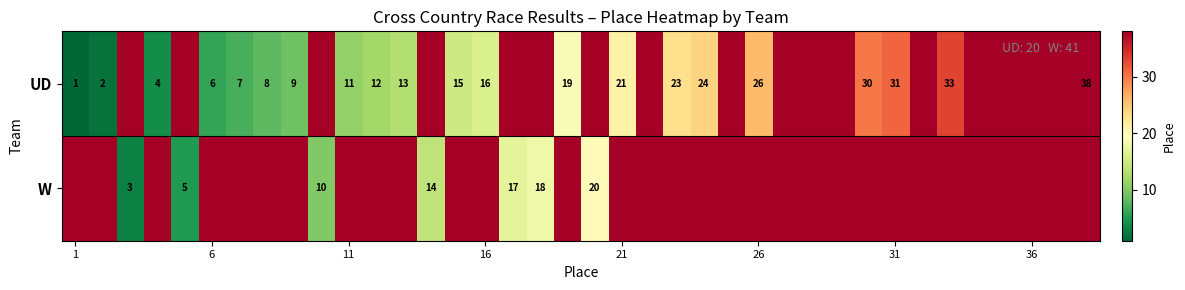

What is the smallest value displayed?

1